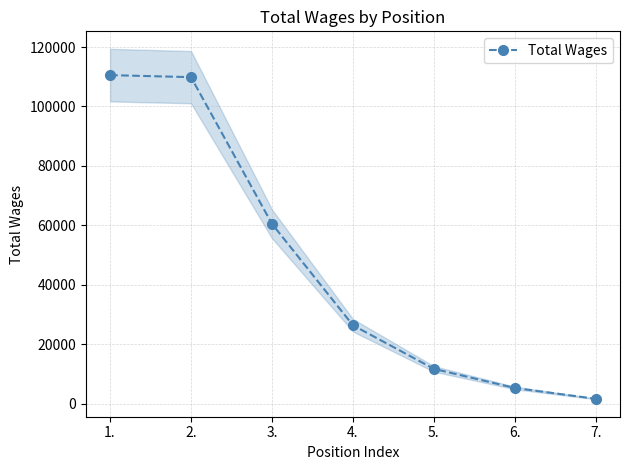

What position from the right is 2.?

6